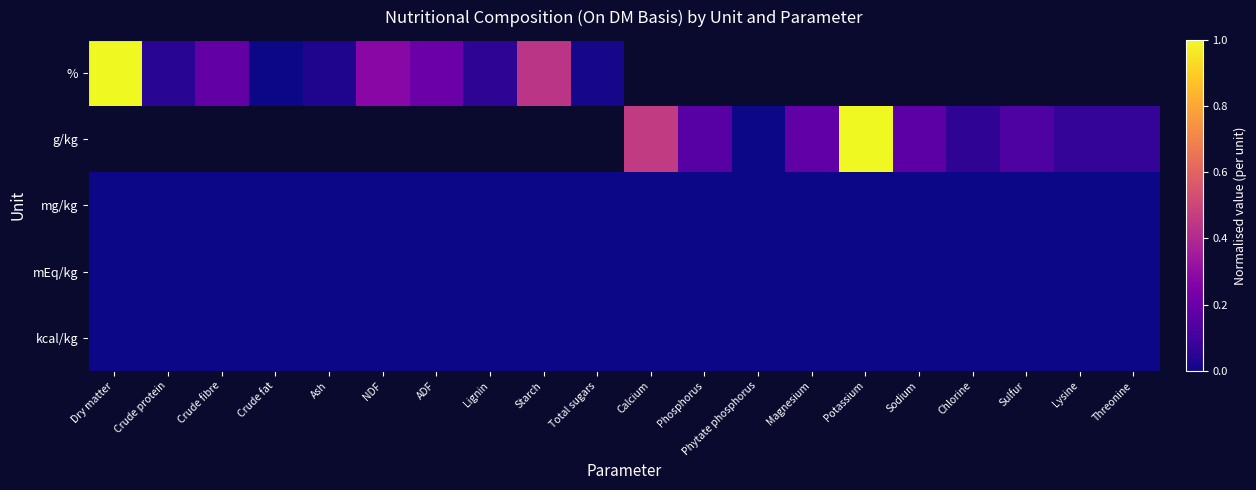

Where is kcal/kg nearest to the value 0?

Dry matter